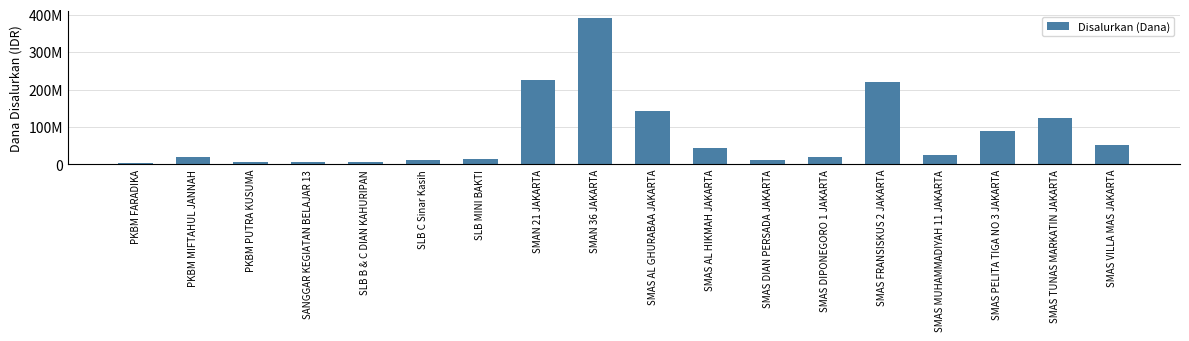

What is the difference between the maximum and minimum values?

387000000